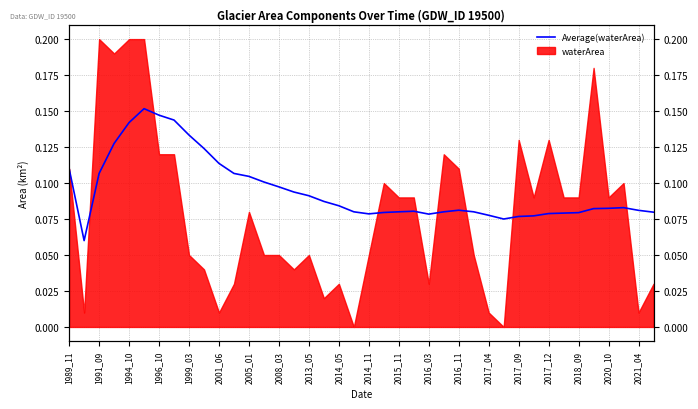

The value at 2017_12 is 0.1. True or false?

True